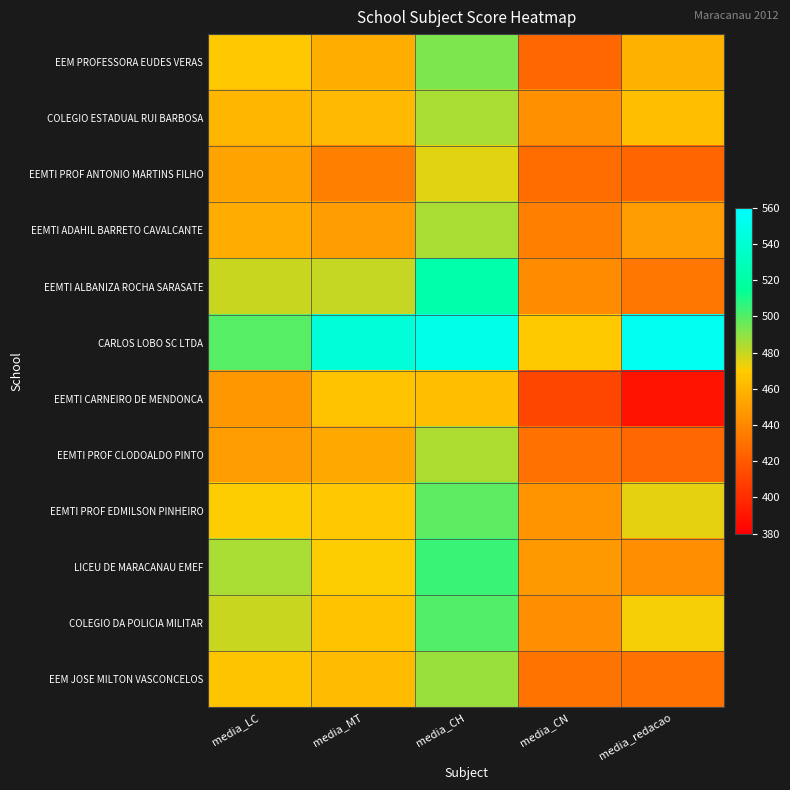

What is the minimum value shown in the chart?

388.6